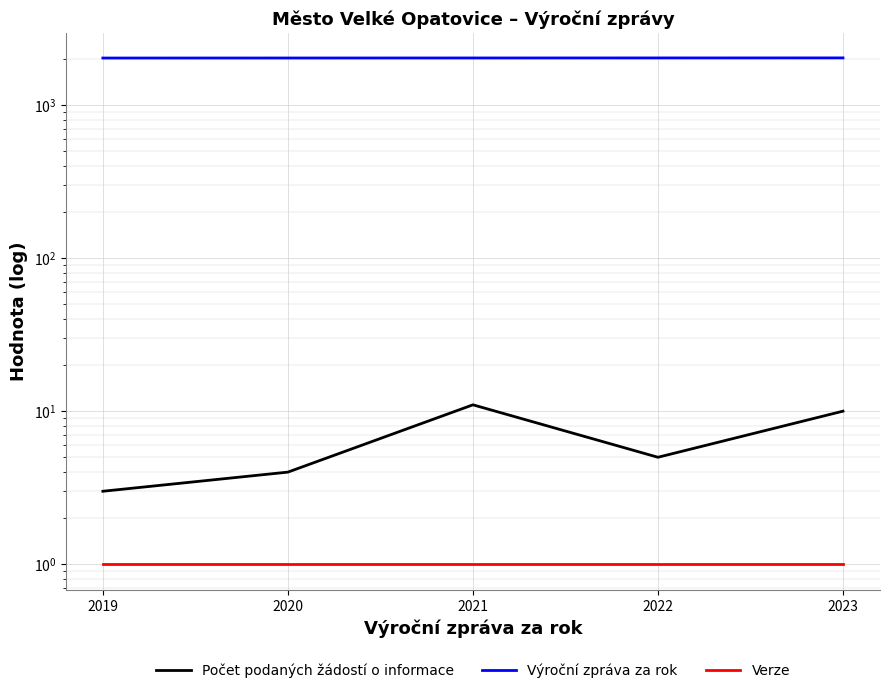

Which series has the largest total across all categories?

Výroční zpráva za rok